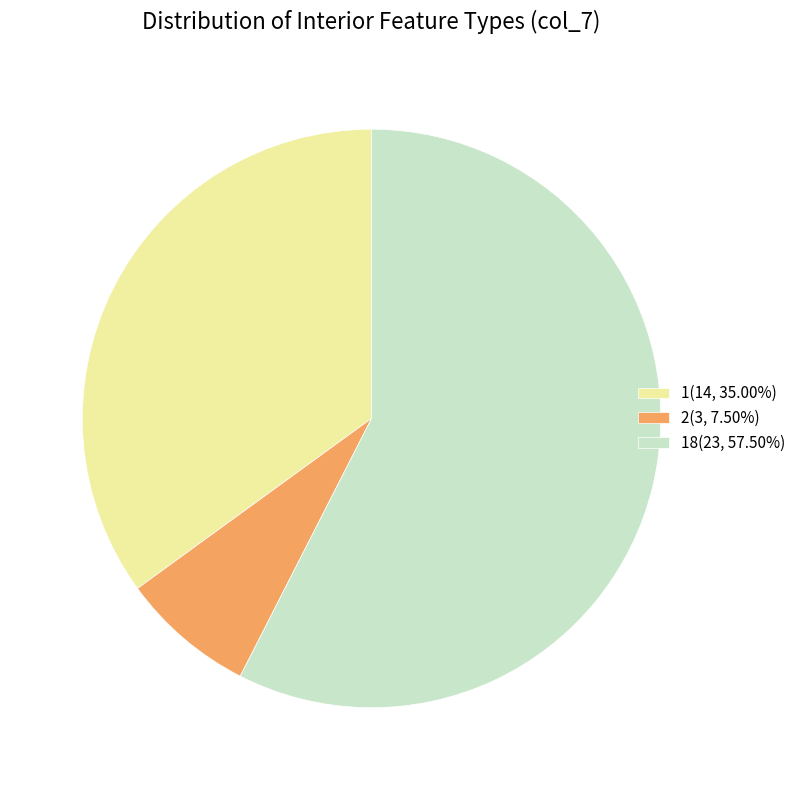

How many segments does this pie chart have?

3